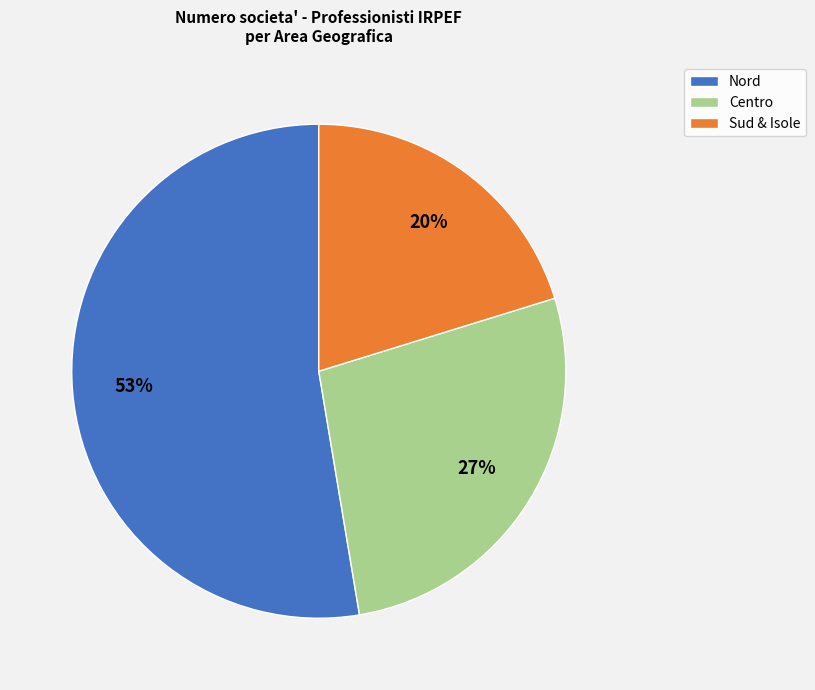

How many slices are in this pie chart?

3